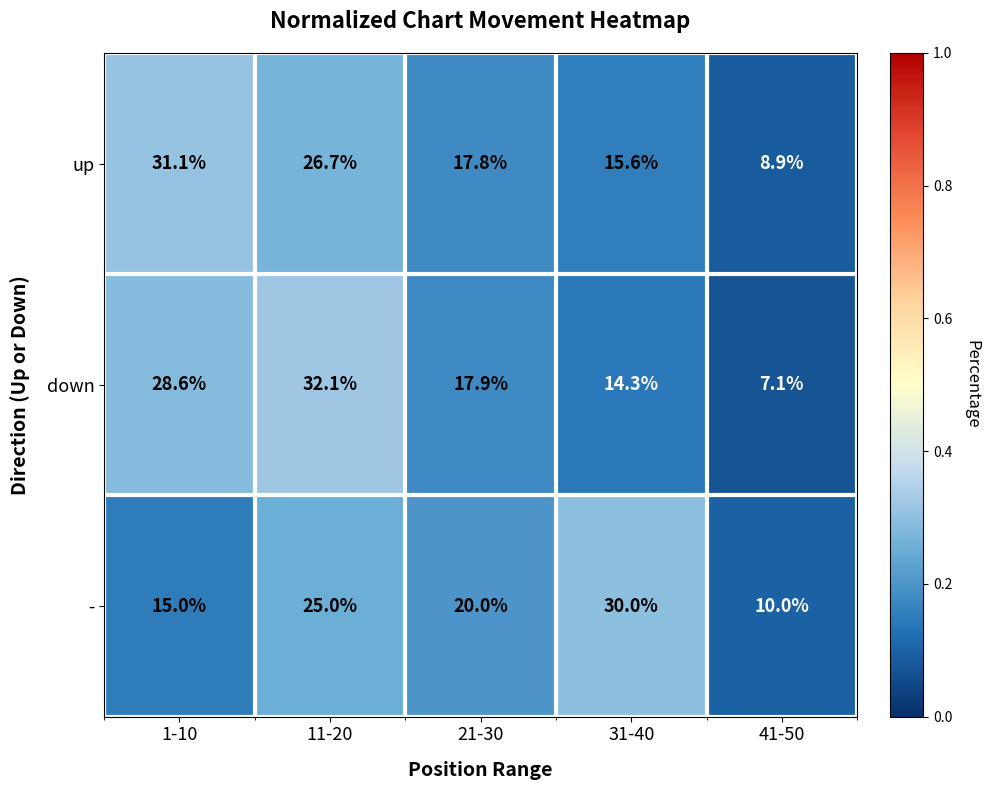

Read the down value at 31-40.

14.3